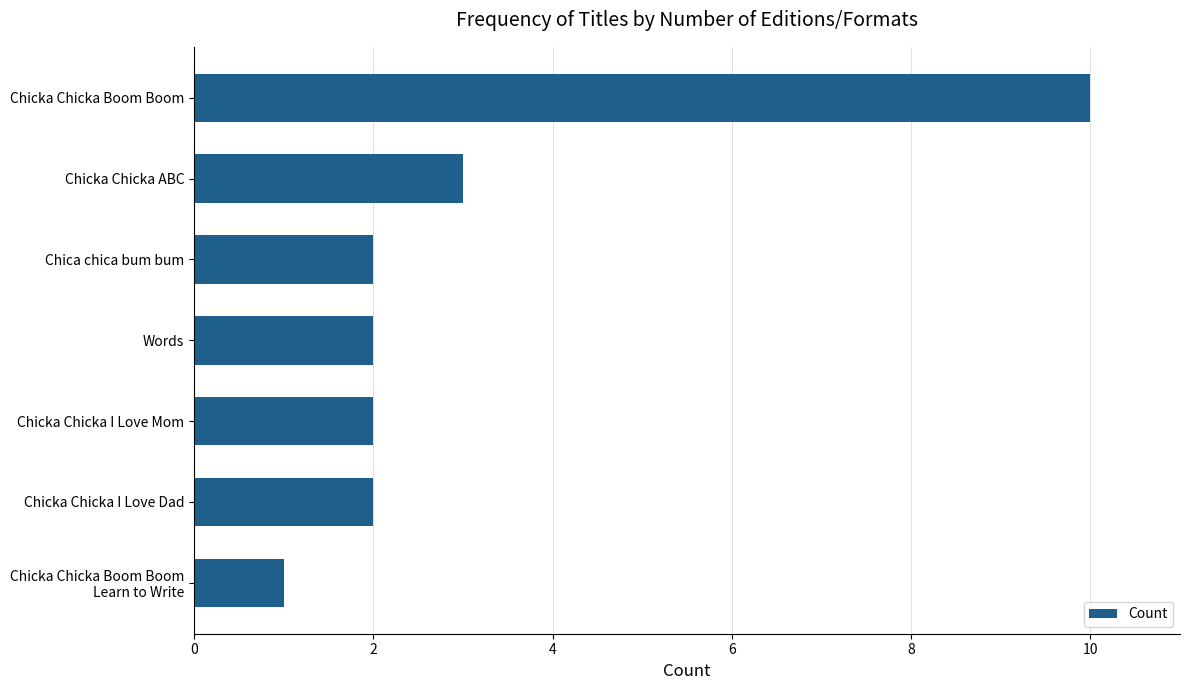

Reading top to bottom, extract all data points from this chart.

10	3	2	2	2	2	1